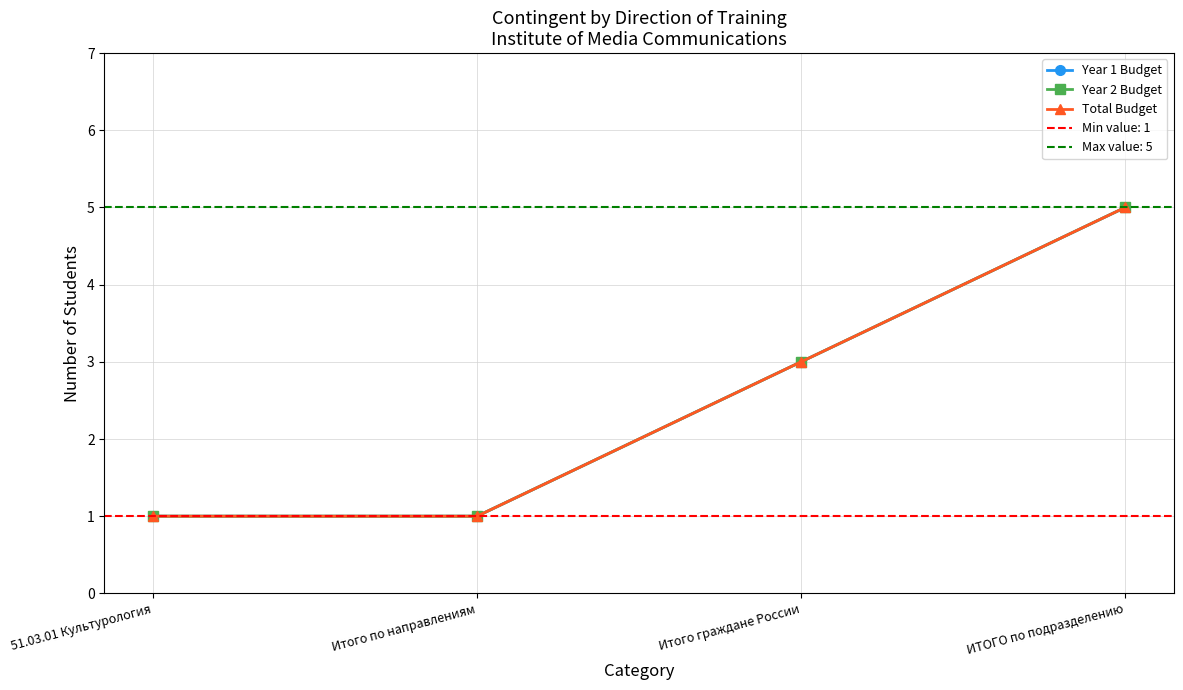

True or false: Year 1 Budget and Total Budget intersect in this chart.

False